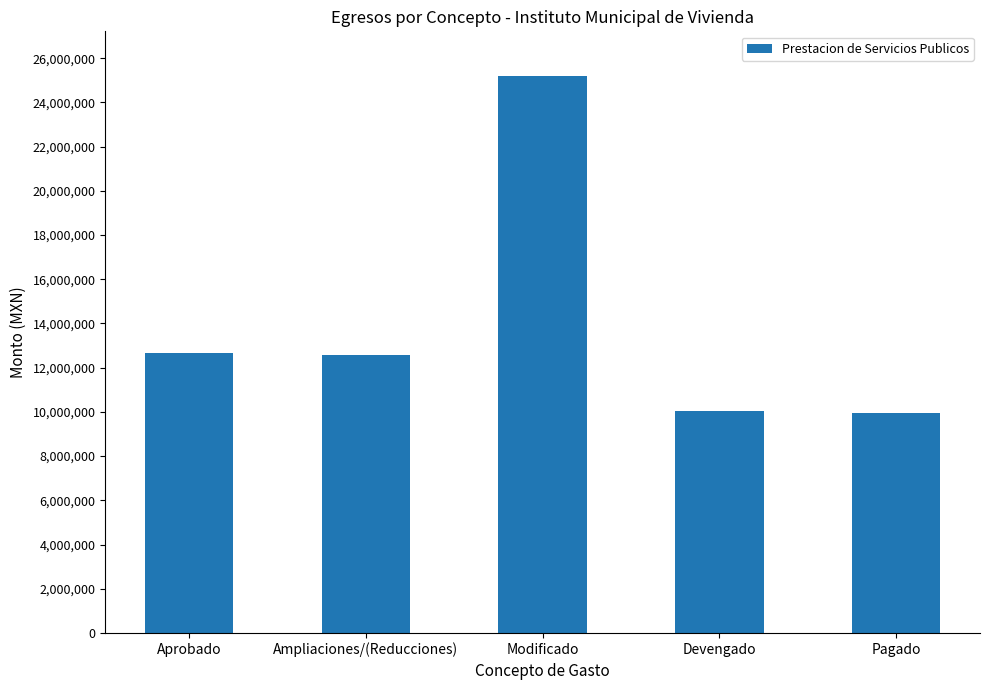

What is the maximum value shown in the chart?

25199609.8